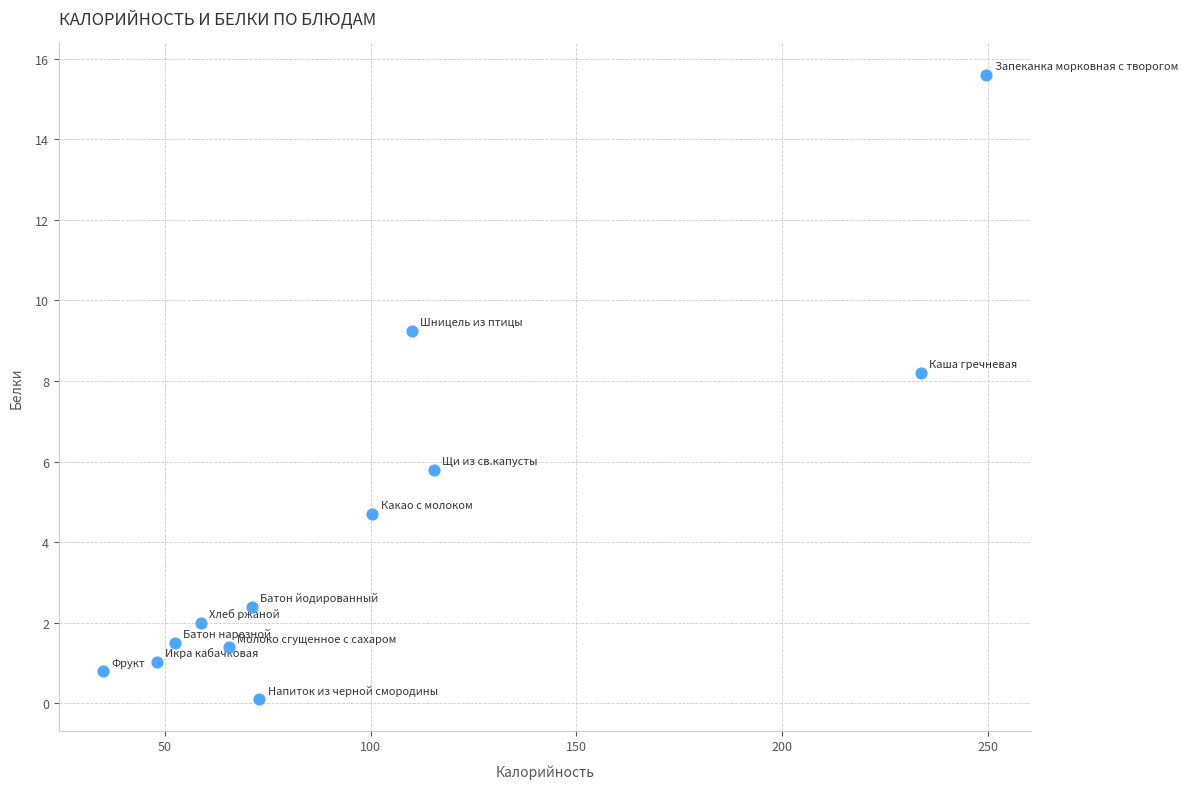

What is the range of Y values (max minus min)?

15.5